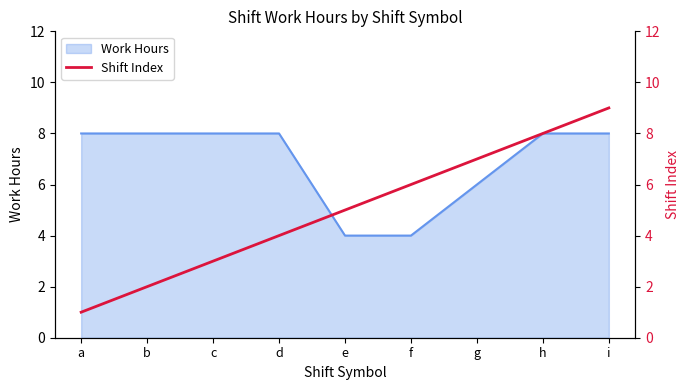

What is the greatest value displayed?

9